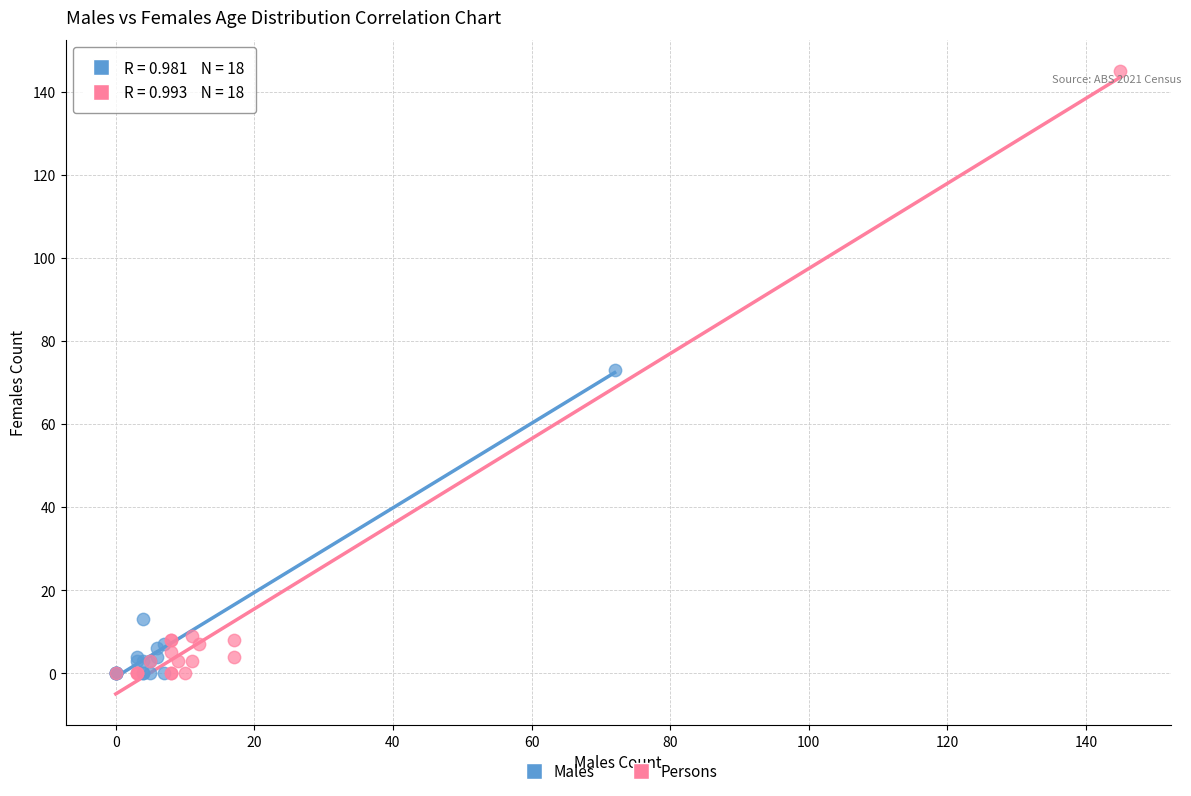

Which series has the largest Y range (max minus min)?

Persons